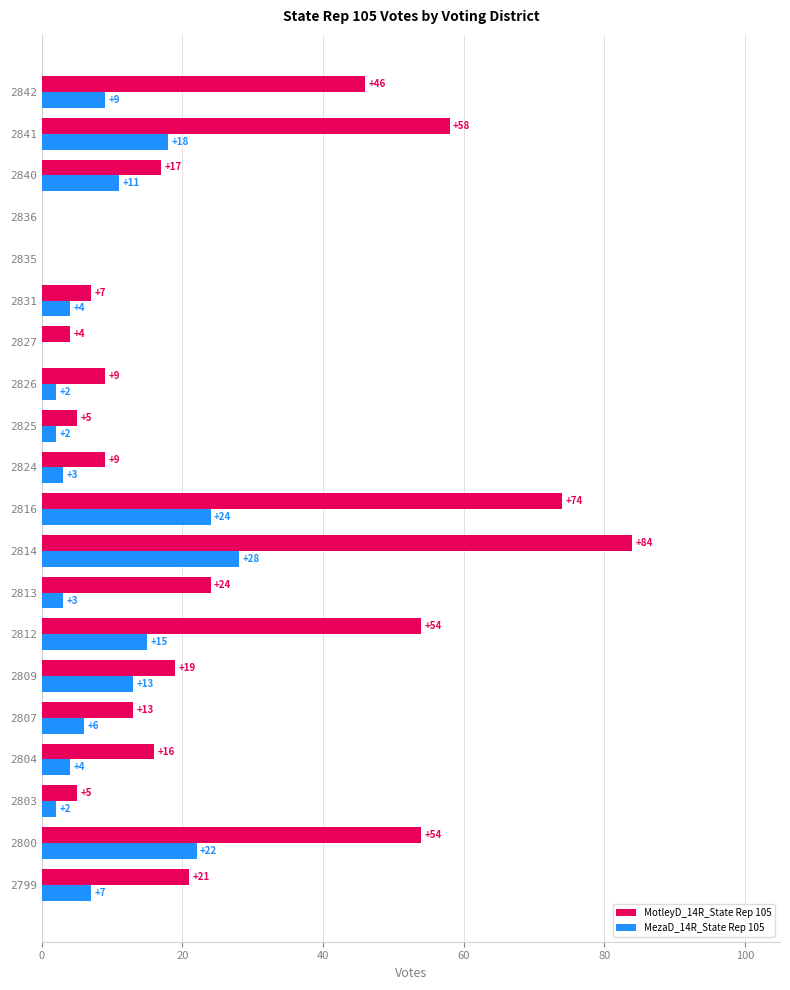

Which series has the largest total across all categories?

MotleyD_14R_State Rep 105